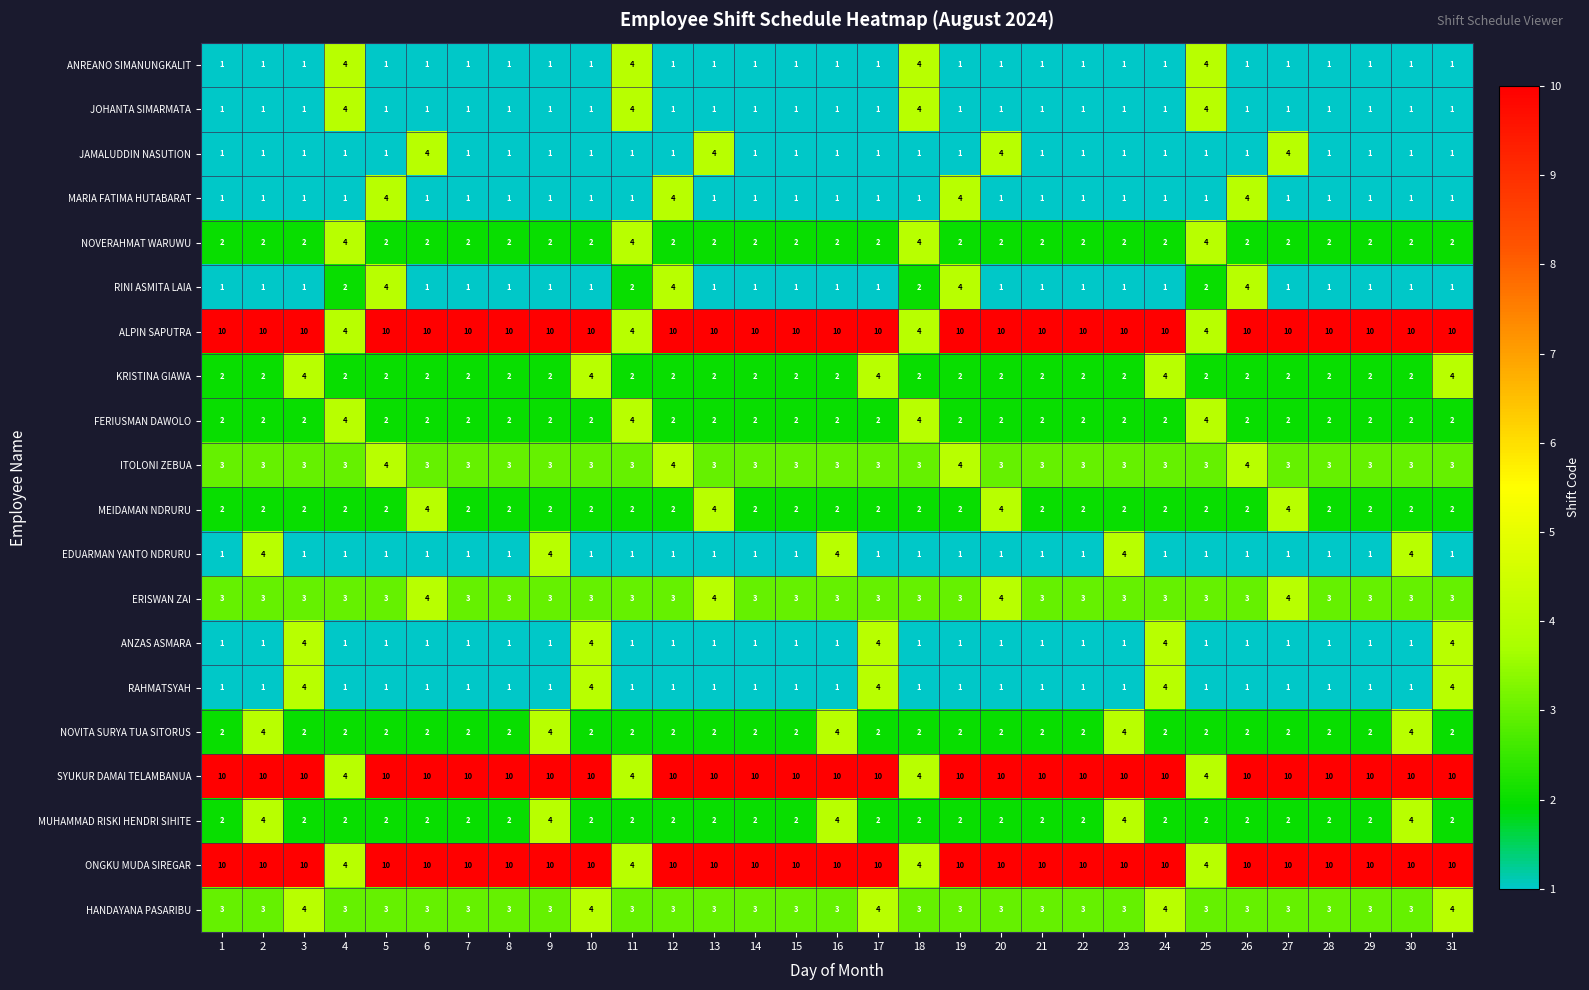

How many EDUARMAN YANTO NDRURU values are between 1 and 2?

26